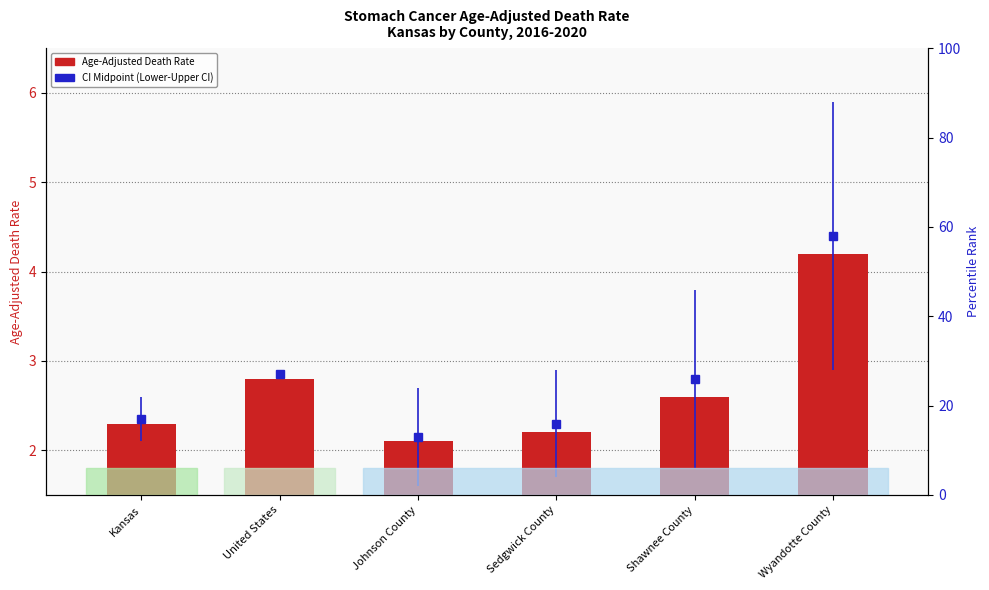

Reading left to right, list all the values displayed in this chart.

2.3	2.8	2.1	2.2	2.6	4.2